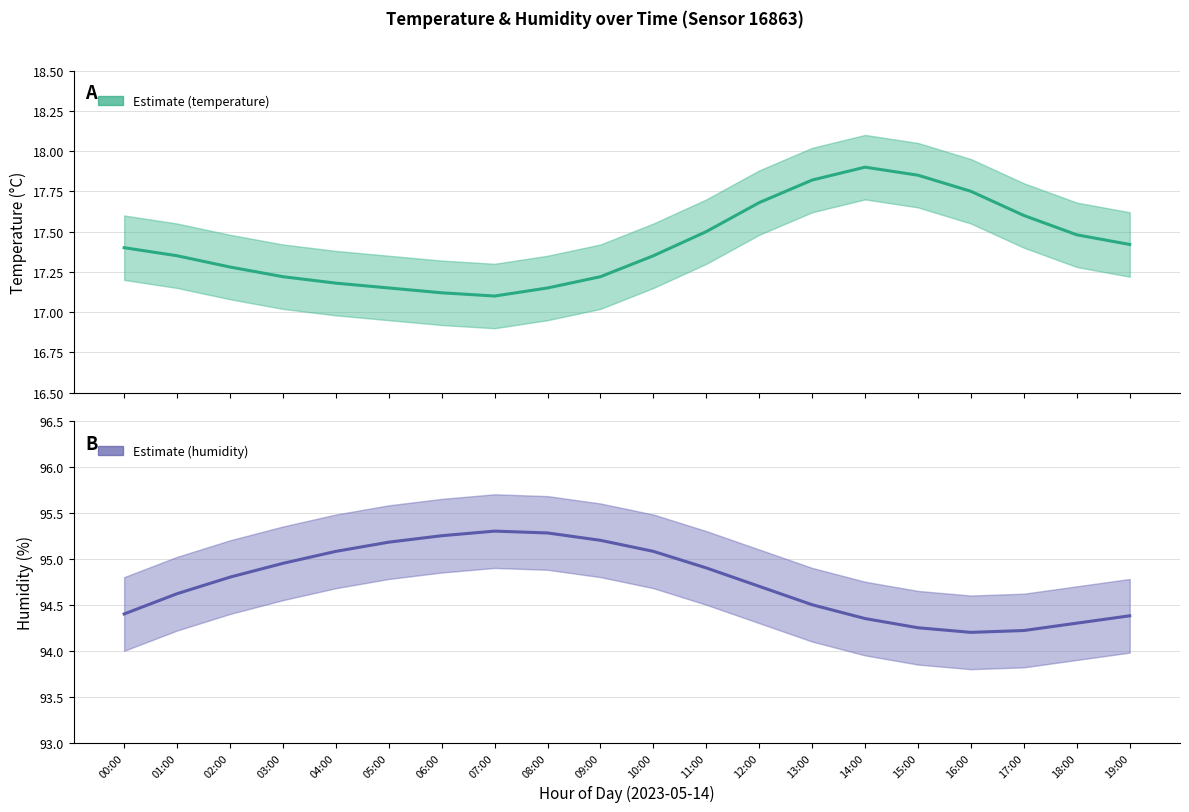

The value of humidity at 08:00 is 145.2. True or false?

False